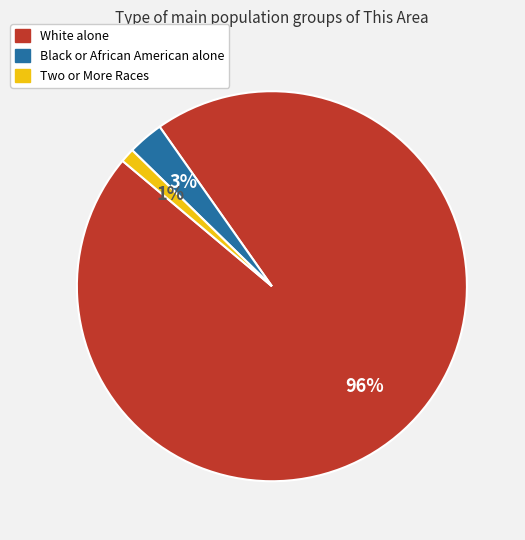

Which has a higher value, White alone or Black or African American alone?

White alone